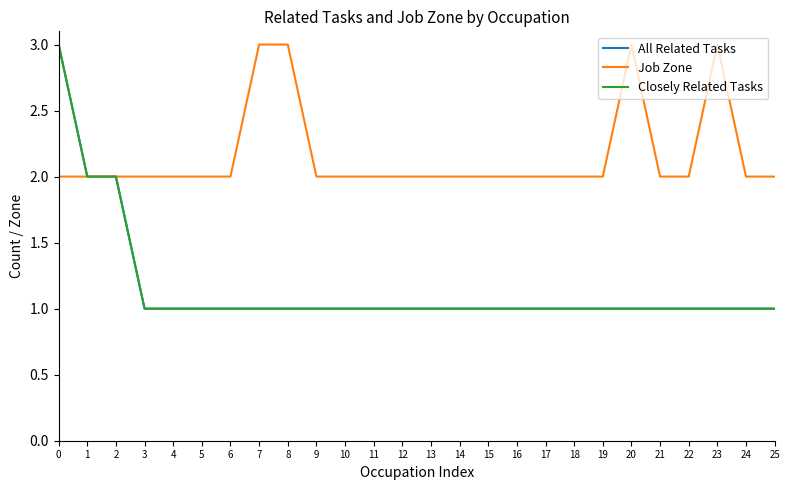

How many lines are shown in the chart?

3